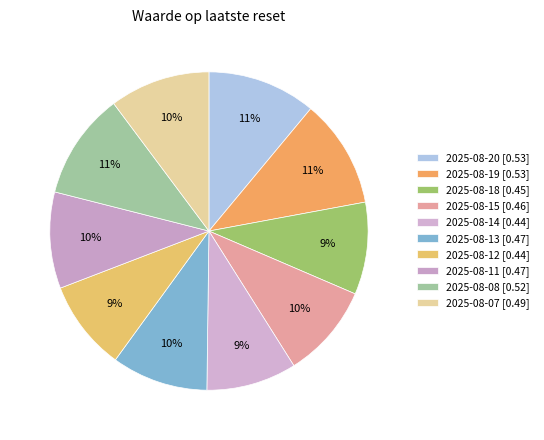

The 2025-08-11 slice represents 17% of the pie. True or false?

False